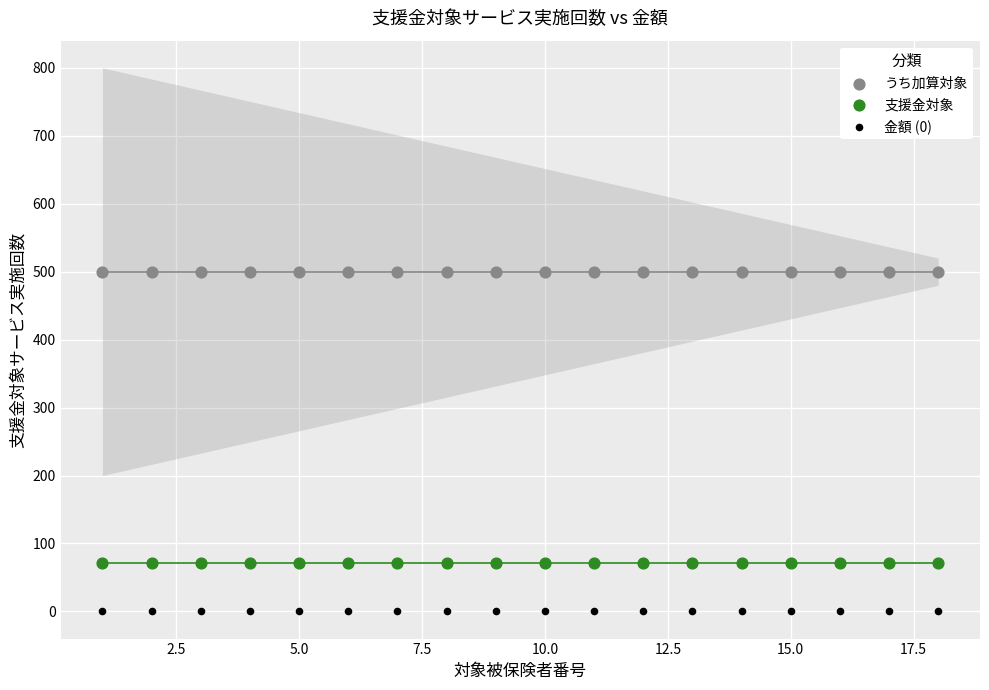

Which series contains the highest Y value?

うち加算対象